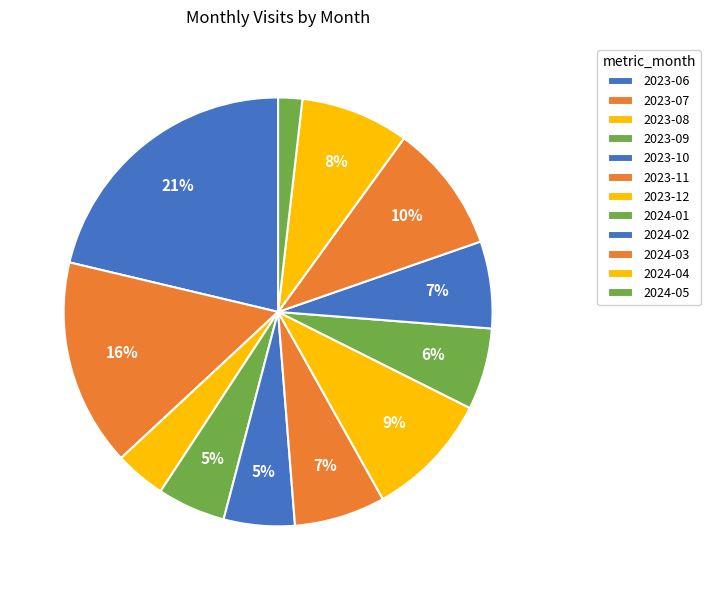

True or false: 2023-11 accounts for 7% of the total.

True